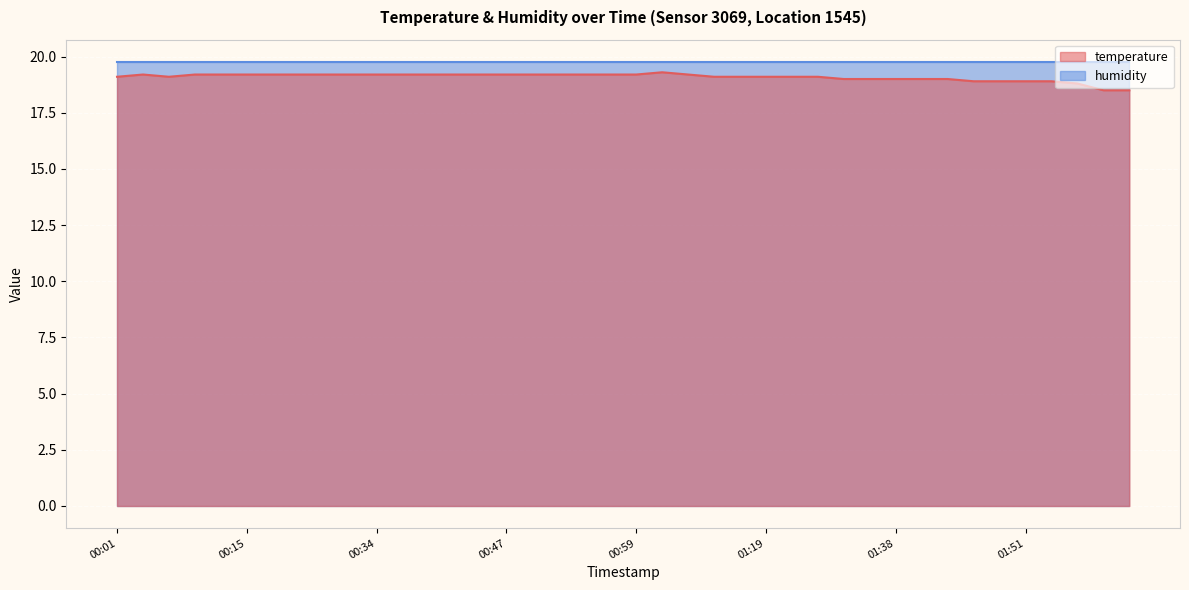

Count the number of categories in the chart.

40